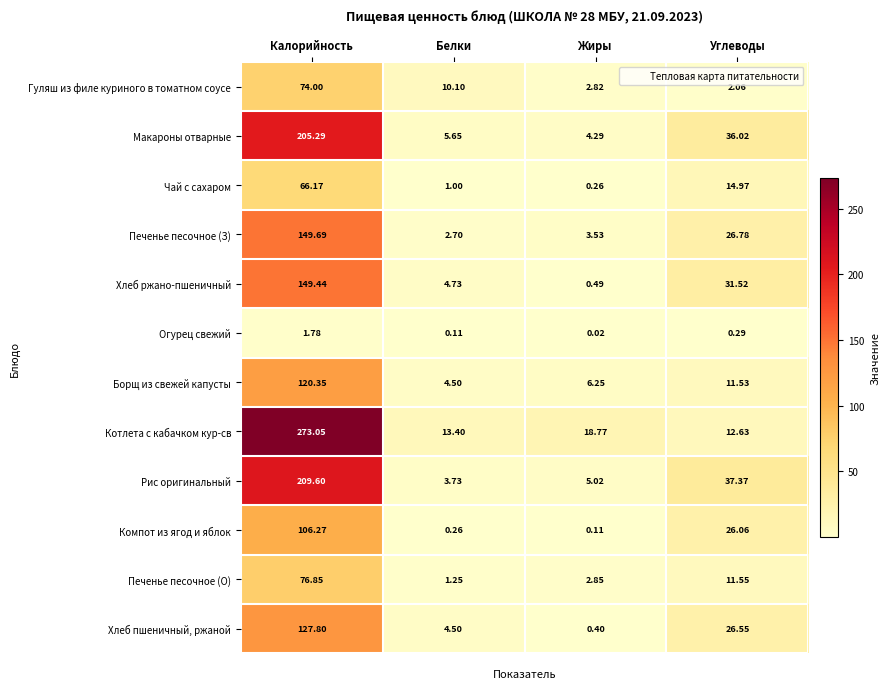

Rank the series by their maximum value, from lowest to highest.

Огурец свежий, Чай с сахаром, Гуляш из филе куриного в томатном соусе, Печенье песочное (О), Компот из ягод и яблок, Борщ из свежей капусты, Хлеб пшеничный, ржаной, Хлеб ржано-пшеничный, Печенье песочное (З), Макароны отварные, Рис оригинальный, Котлета с кабачком кур-св